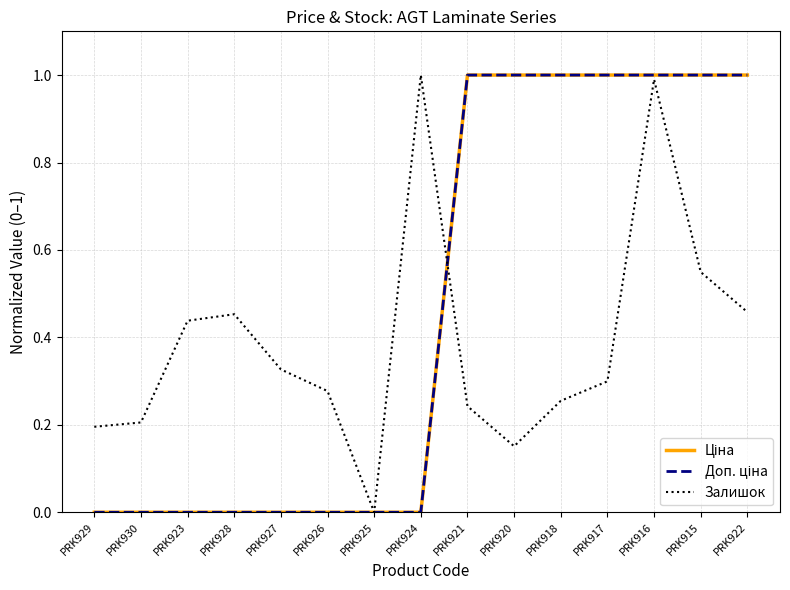

How many lines are shown in the chart?

3